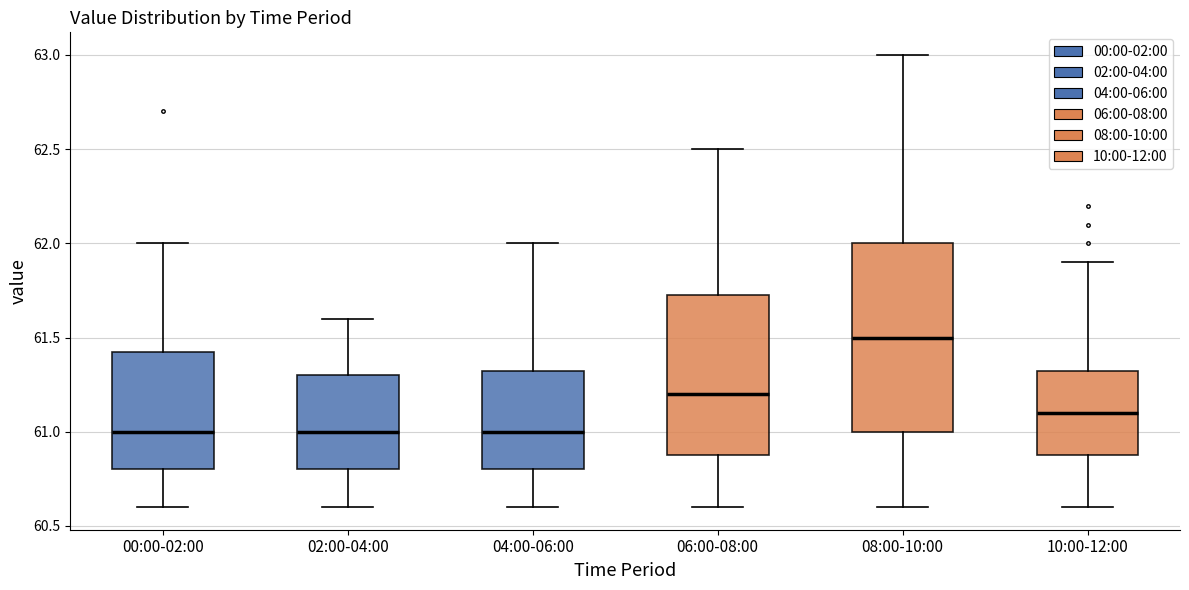

Reading left to right, transcribe this box plot: for each box, give where its median line is, the range the box spans, and where its two whiskers end, as read against the y-axis. The values are not printed on the chart, so give them approximately, as read against the axis.

00:00-02:00: median 61.00, box 60.80 to 61.45, whiskers 60.60 to 62.00
02:00-04:00: median 61.00, box 60.80 to 61.30, whiskers 60.60 to 61.60
04:00-06:00: median 61.00, box 60.80 to 61.35, whiskers 60.60 to 62.00
06:00-08:00: median 61.20, box 60.90 to 61.75, whiskers 60.60 to 62.50
08:00-10:00: median 61.50, box 61.00 to 62.00, whiskers 60.60 to 63.00
10:00-12:00: median 61.10, box 60.90 to 61.35, whiskers 60.60 to 61.90